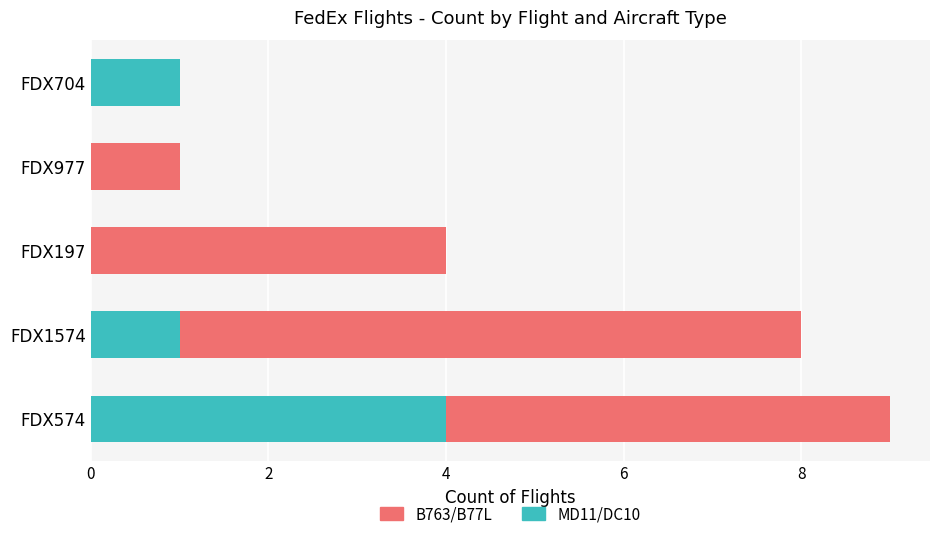

What is the total value across all series at FDX1574?

8